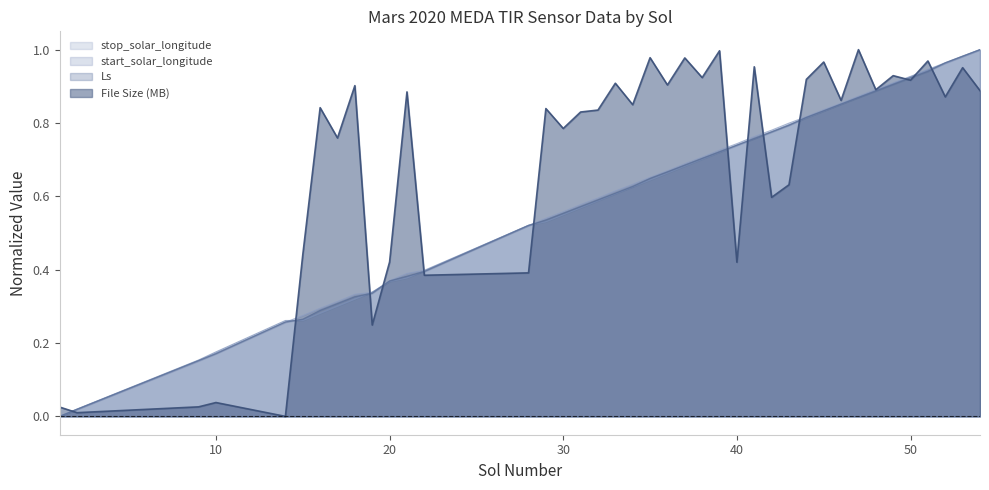

Where is Ls nearest to the value 0?

1